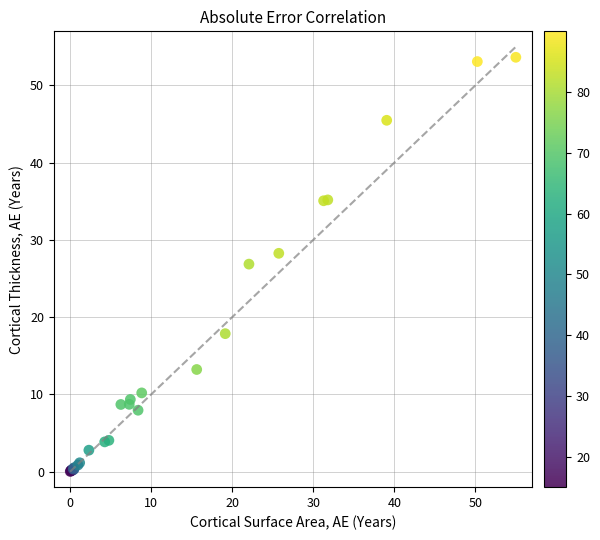

What Y value in the scatter plot is closest to 26?

26.9